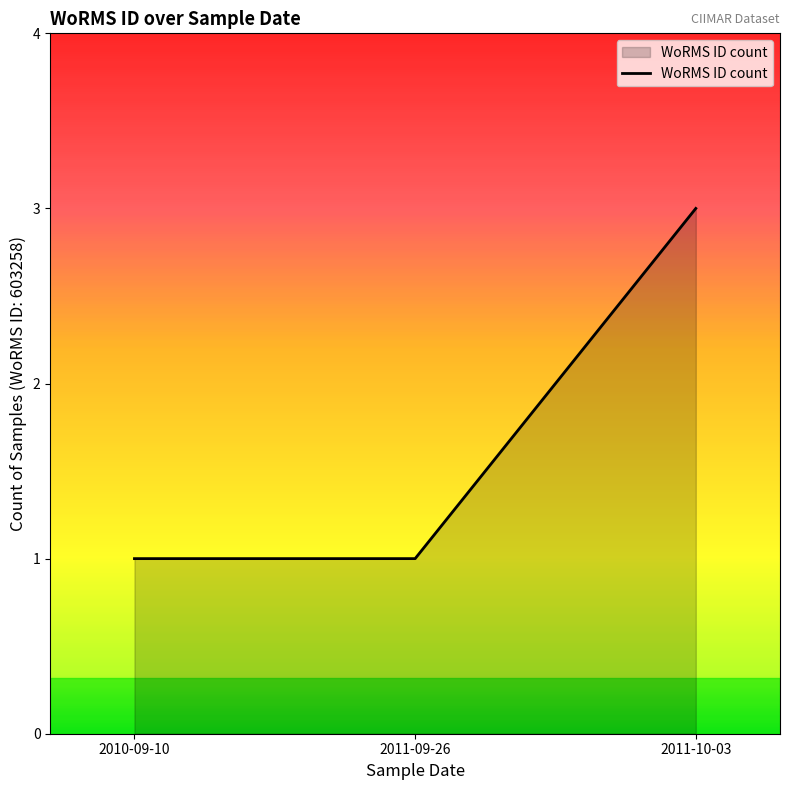

How many categories are shown in the chart?

3